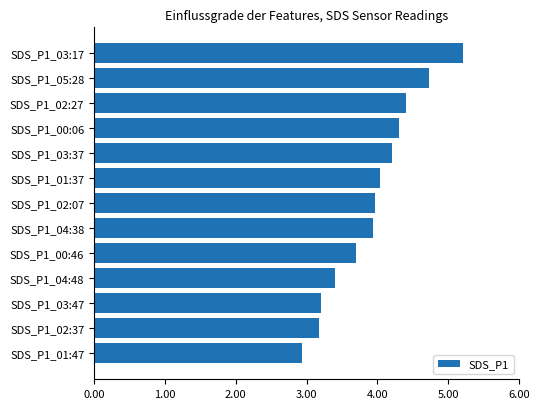

True or false: the data shows 4.7 at SDS_P1_02:37.

False